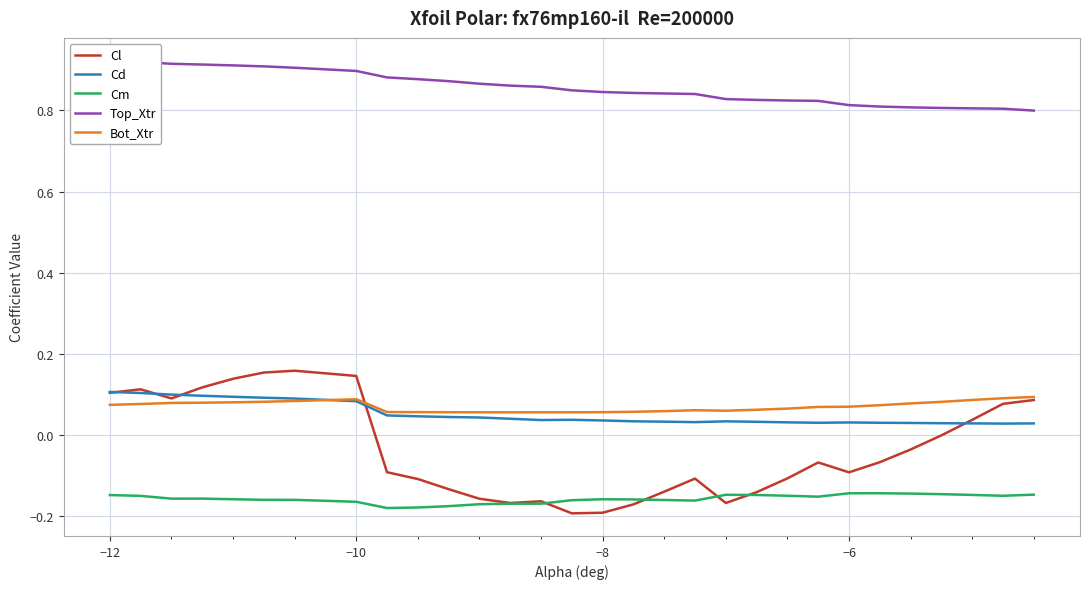

At how many categories does at least one series exceed 0?

30